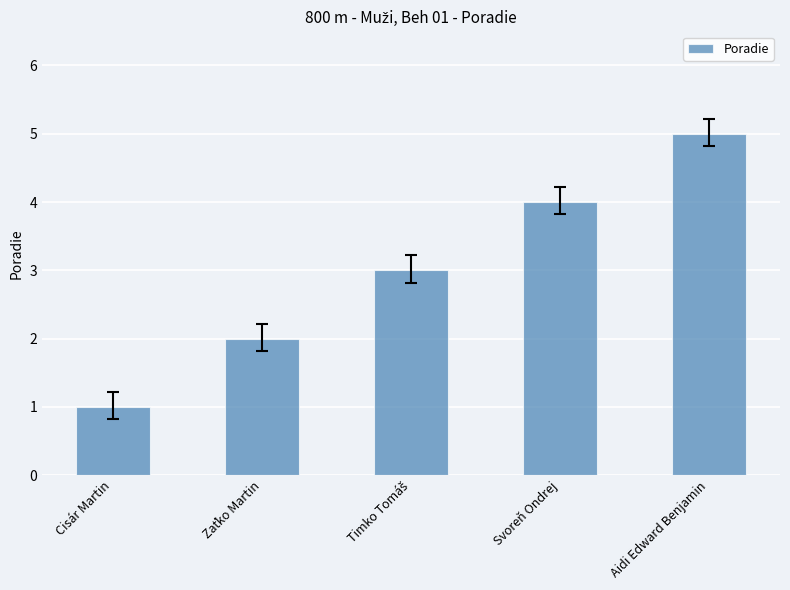

Read the value at Svoreň Ondrej.

4